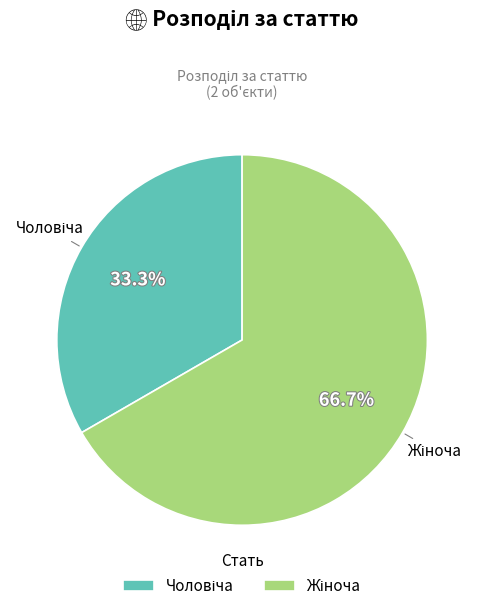

Which has a higher value, Жіноча or Чоловіча?

Жіноча